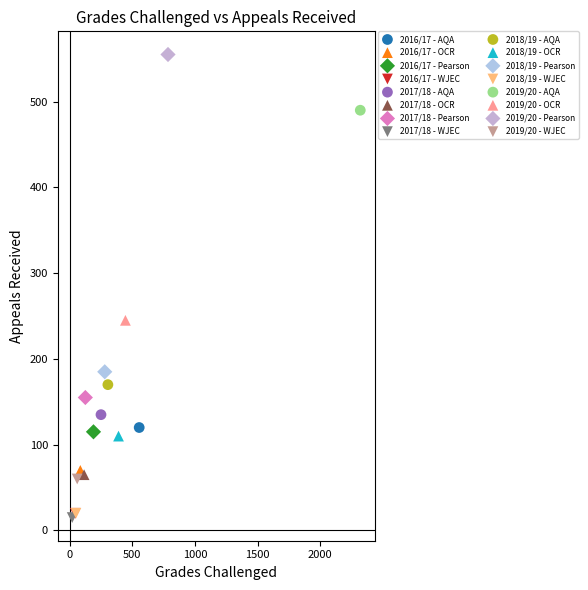

What are all the series names shown in the legend?

2016/17 - AQA, 2016/17 - OCR, 2016/17 - Pearson, 2016/17 - WJEC, 2017/18 - AQA, 2017/18 - OCR, 2017/18 - Pearson, 2017/18 - WJEC, 2018/19 - AQA, 2018/19 - OCR, 2018/19 - Pearson, 2018/19 - WJEC, 2019/20 - AQA, 2019/20 - OCR, 2019/20 - Pearson, 2019/20 - WJEC